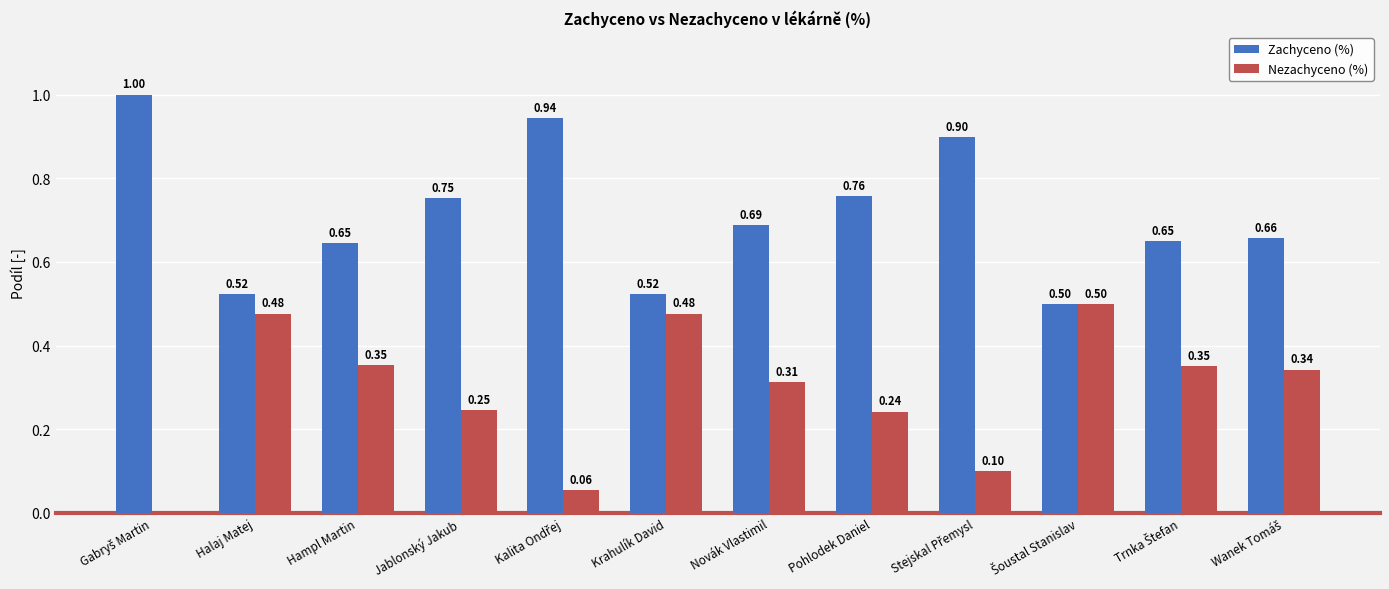

Which series has the largest total across all categories?

Zachyceno (%)